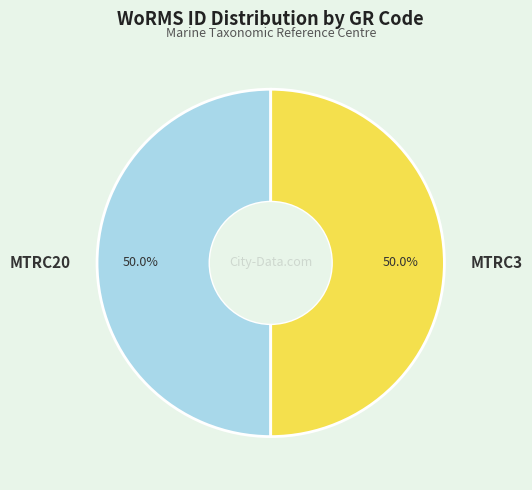

What percentage do MTRC3 and MTRC20 together represent?

100.0%